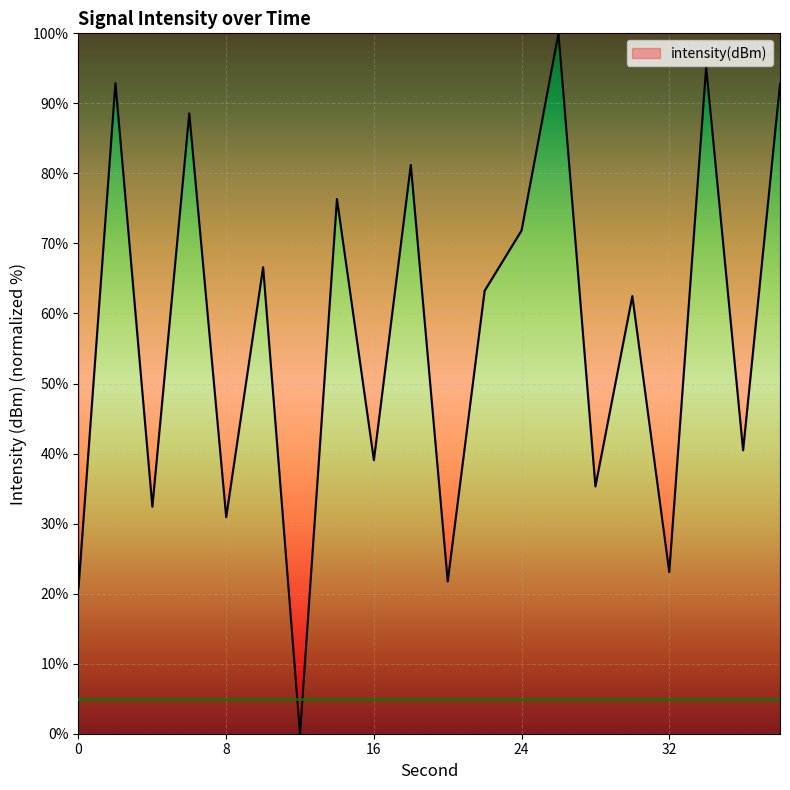

What is the maximum value shown in the chart?

100.0